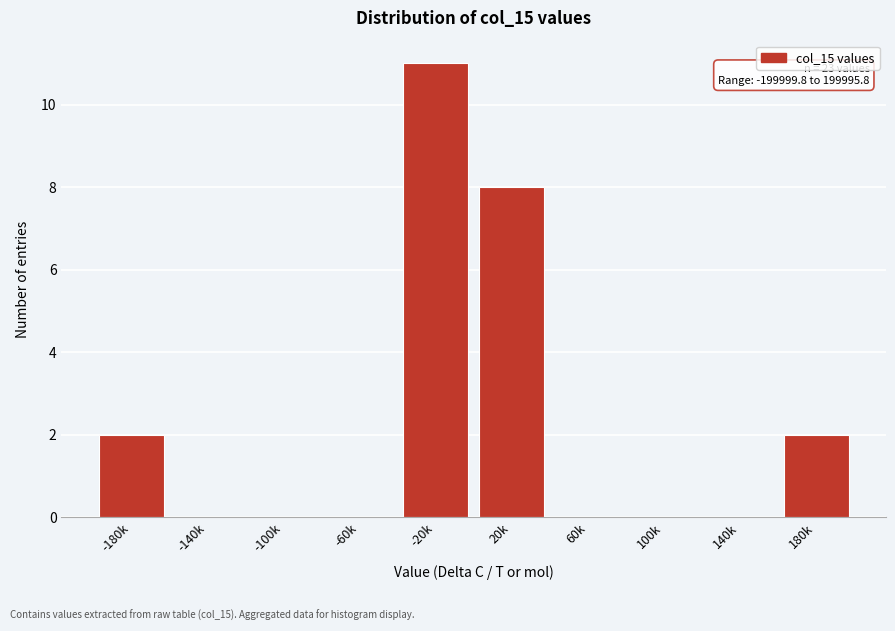

Reading left to right, transcribe all the data shown in this chart.

-180k=2	-140k=0	-100k=0	-60k=0	-20k=11	20k=8	60k=0	100k=0	140k=0	180k=2